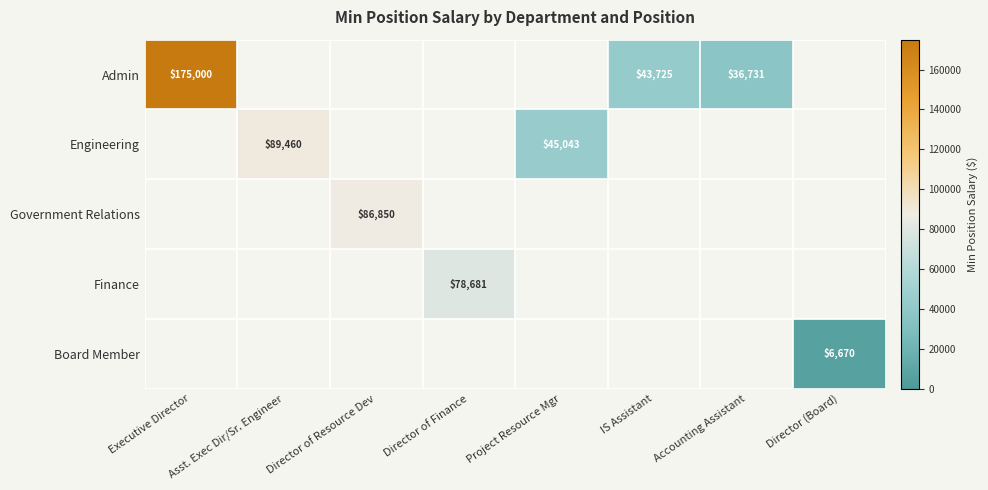

The value of Finance at Director of Finance is 78681. True or false?

True